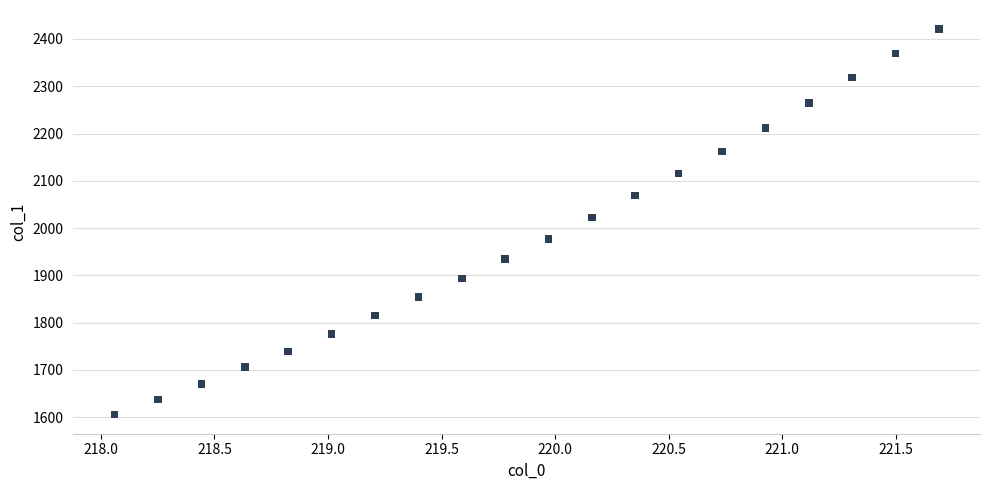

What is the range of X values (max minus min)?

3.6